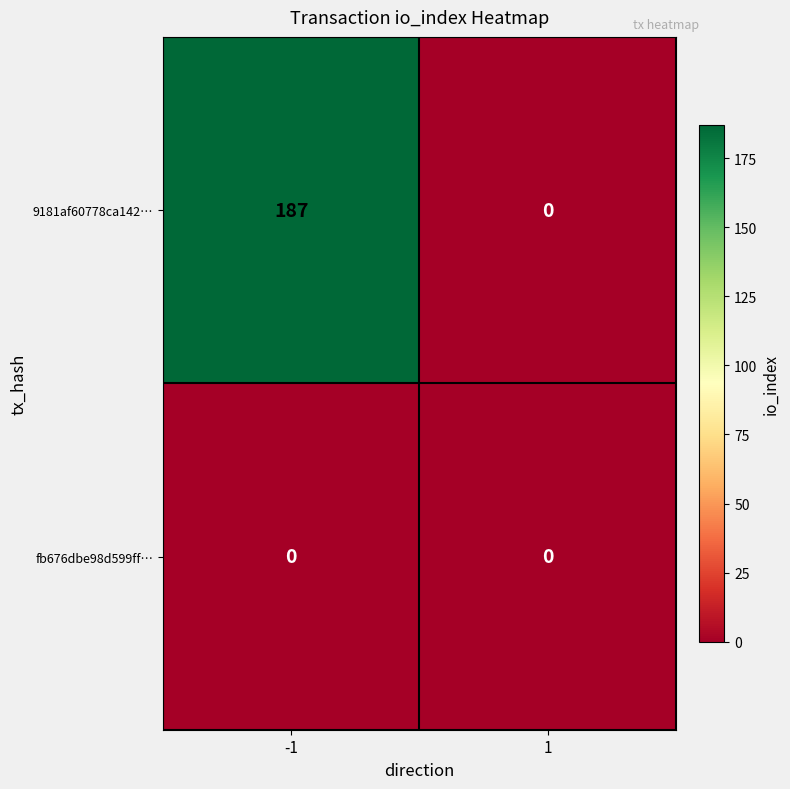

List the series in order of their overall mean, lowest first.

fb676dbe98d599ff…, 9181af60778ca142…